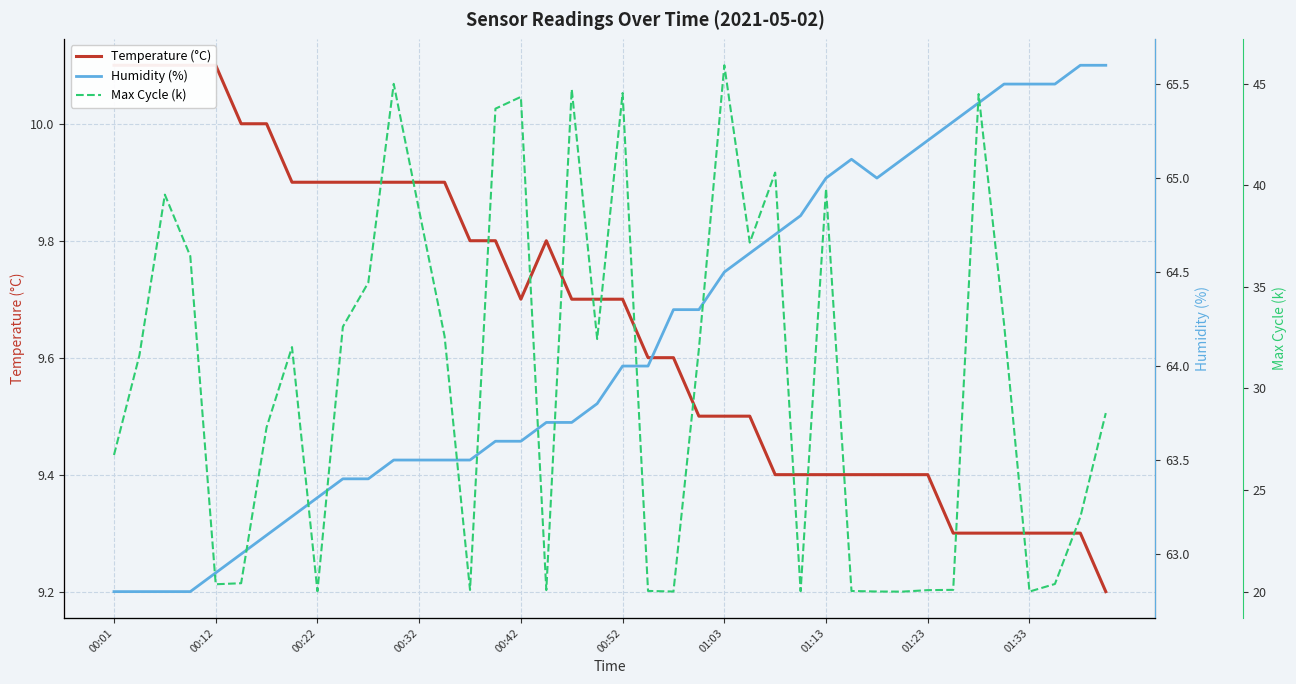

At 11, list the series in order from largest to smallest.

Humidity (%), Max Cycle (k), Temperature (°C)